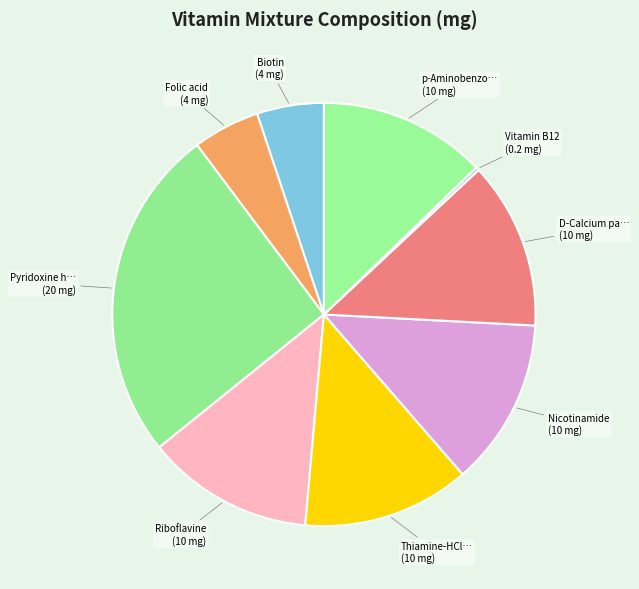

What is the largest slice in the pie chart?

Pyridoxine hydrochloride